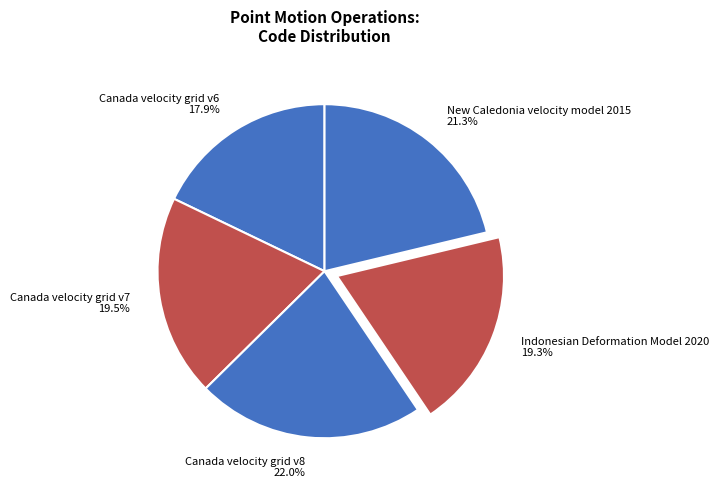

Do Indonesian Deformation Model 2020 and New Caledonia velocity model 2015 together represent more than half of the pie?

No